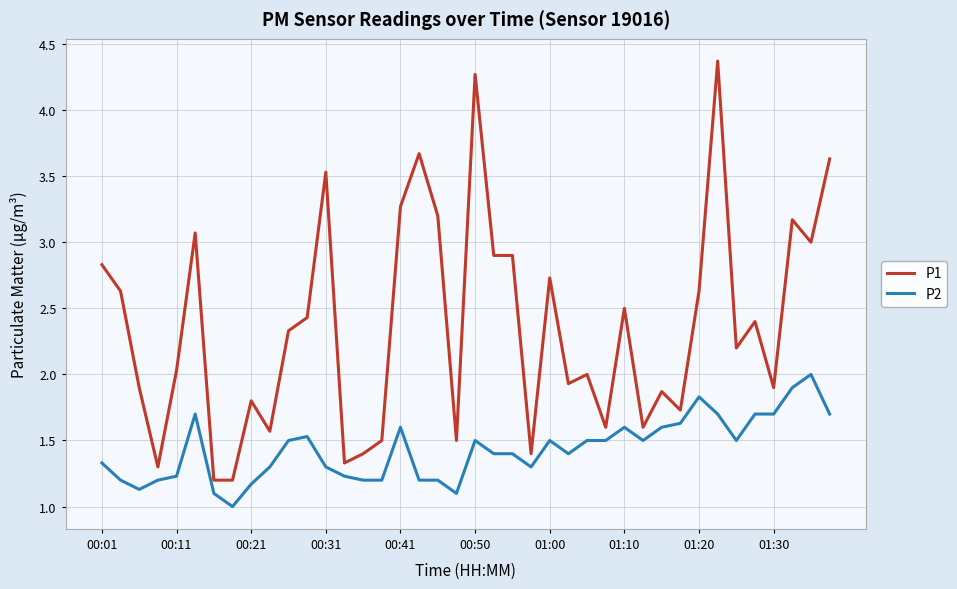

What is the smallest value displayed?

1.0